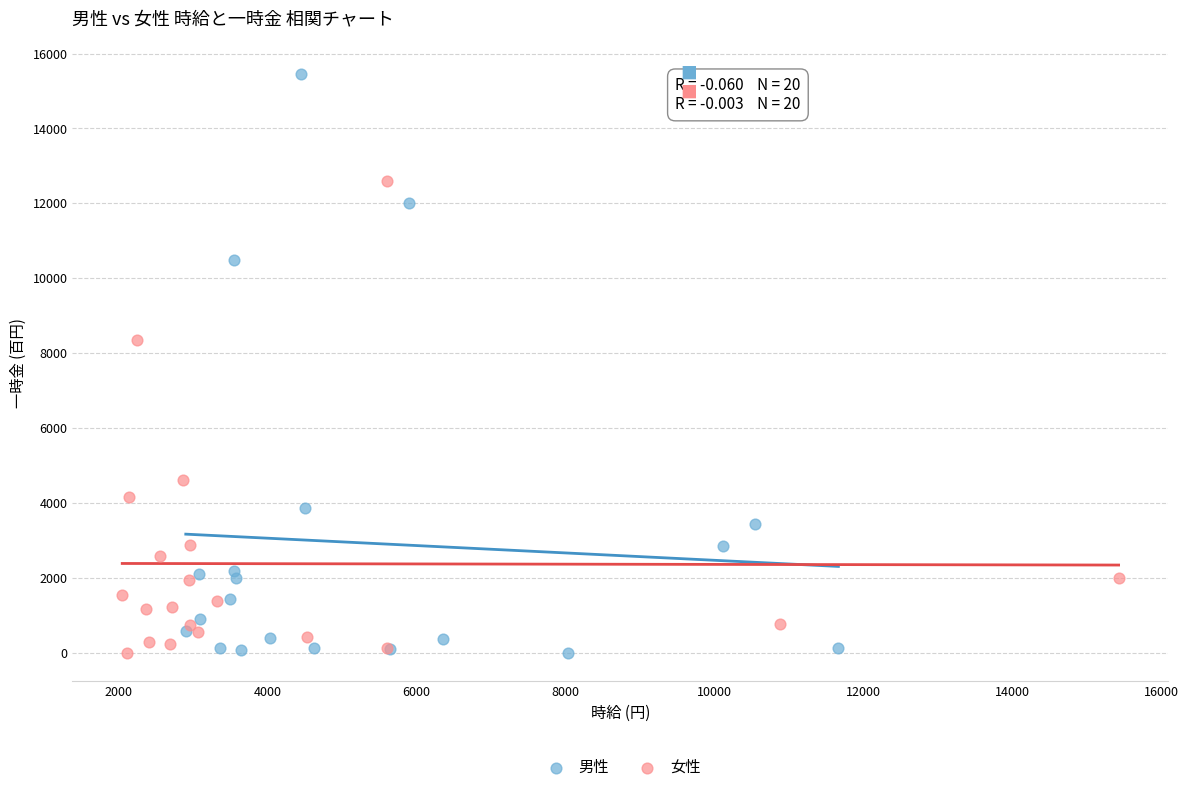

Which series has the widest spread of Y values?

男性